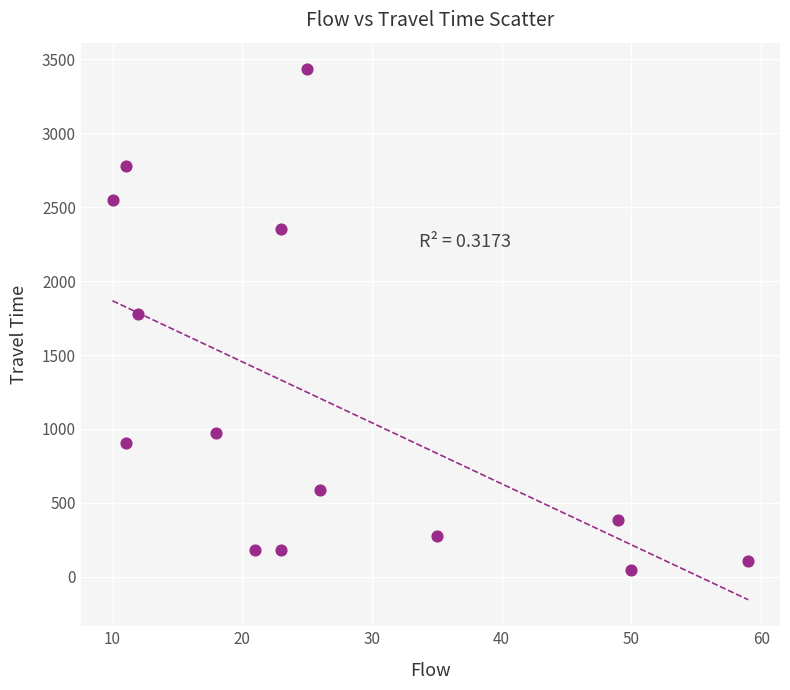

What is the range of Y values (max minus min)?

3386